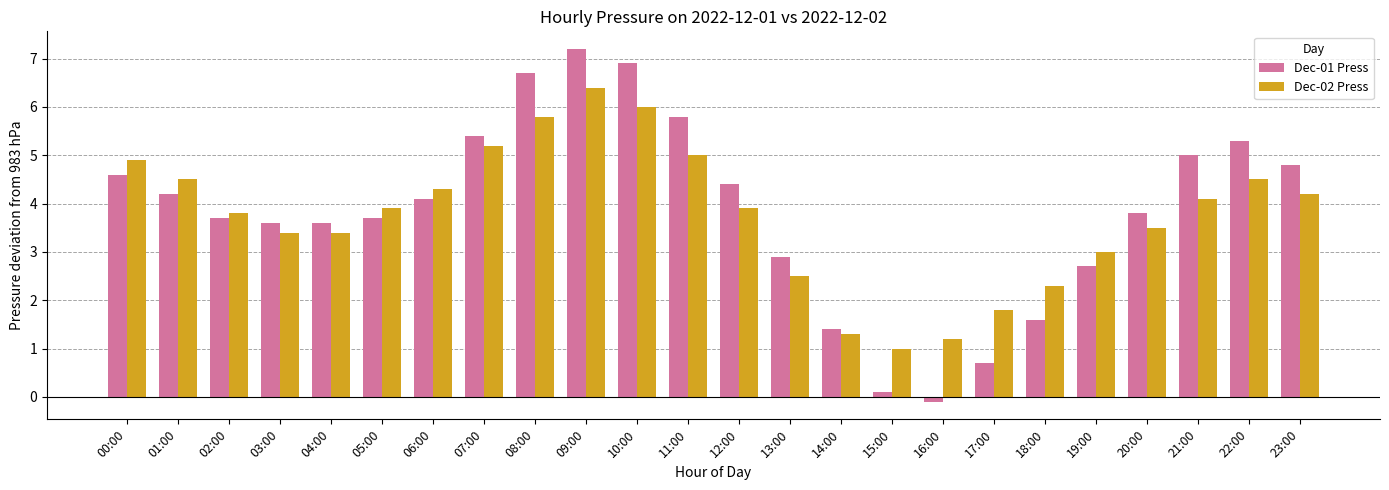

At which category is the sum across all series the highest?

09:00